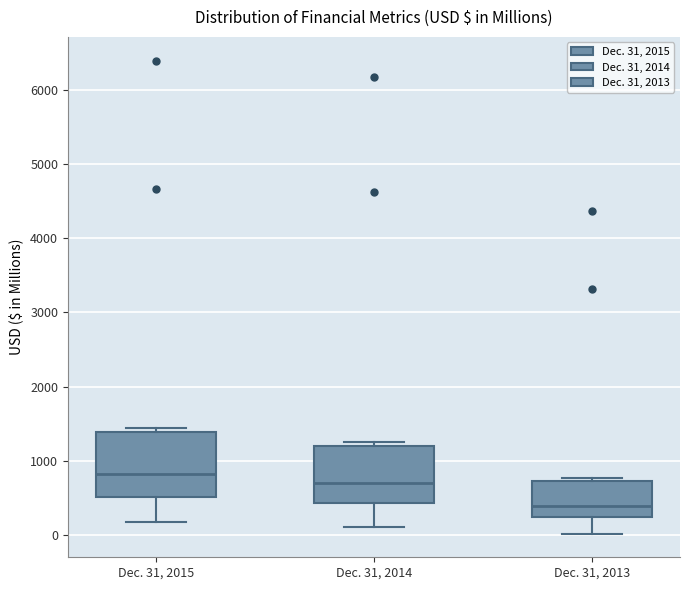

Comparing the boxes themselves (not the whiskers), which one is the tallest?

Dec. 31, 2015